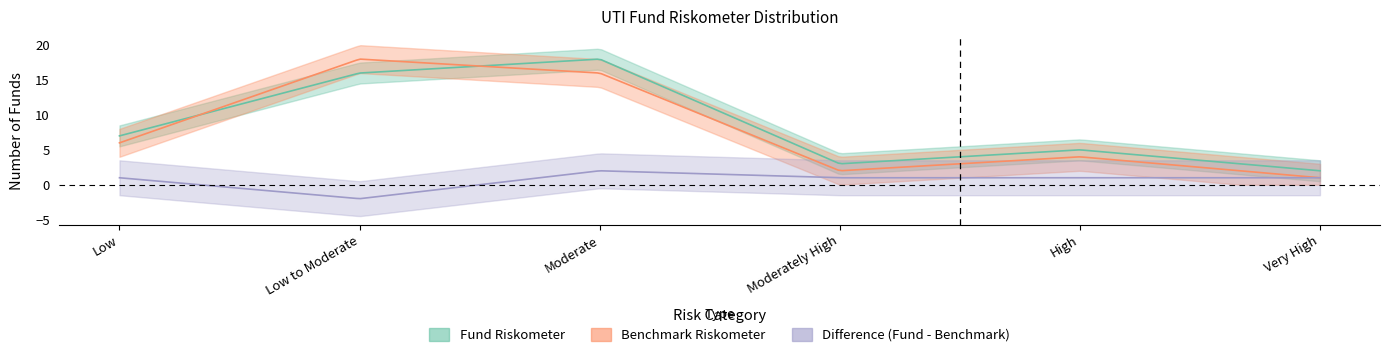

At how many categories does at least one series exceed 10?

2